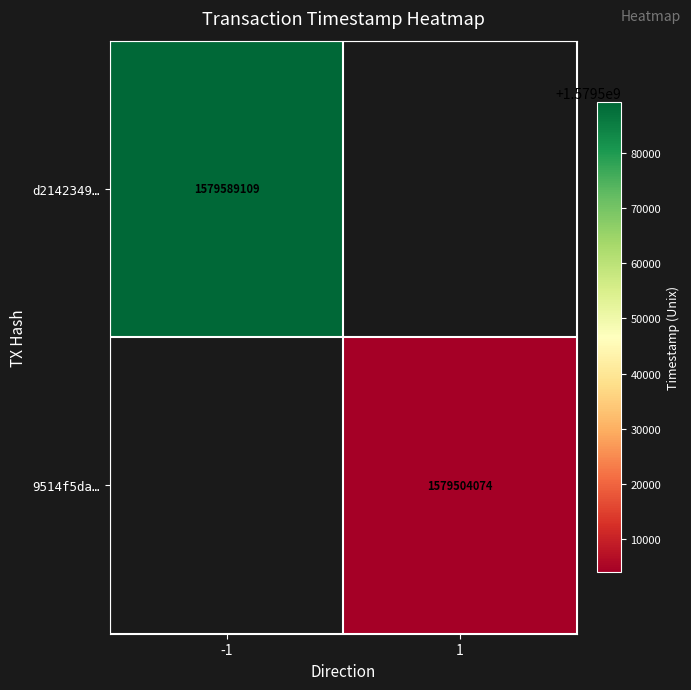

At how many categories does at least one series exceed 1579517669?

1